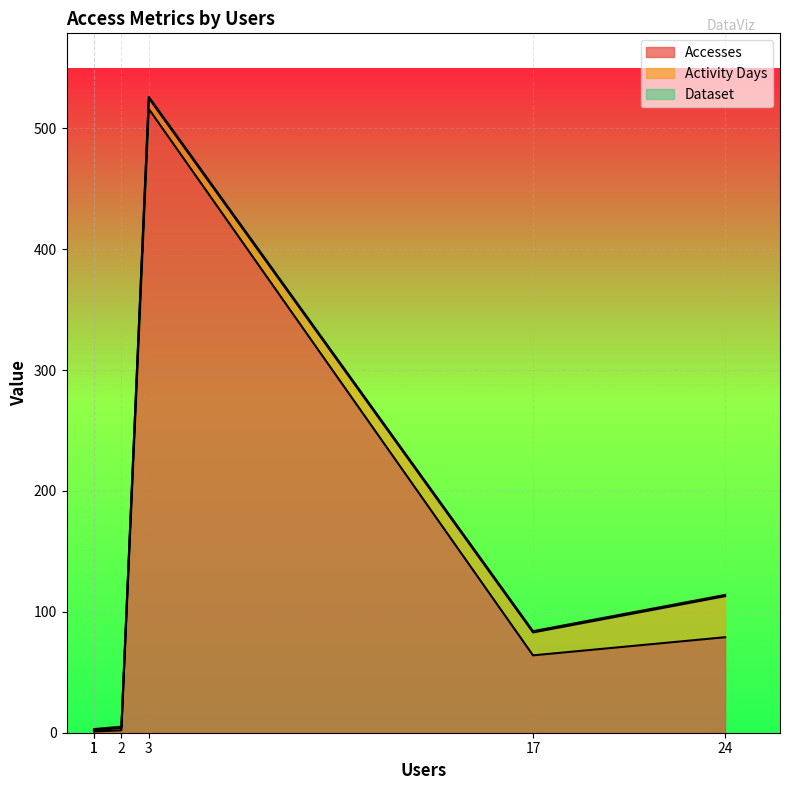

Reading right to left, transcribe all the data shown in this chart.

Accesses: 1=1	1=1	2=2	3=516	17=64	24=79
Activity Days: 1=1	1=1	2=2	3=9	17=19	24=34
Dataset: 1=1	1=1	2=1	3=1	17=1	24=1